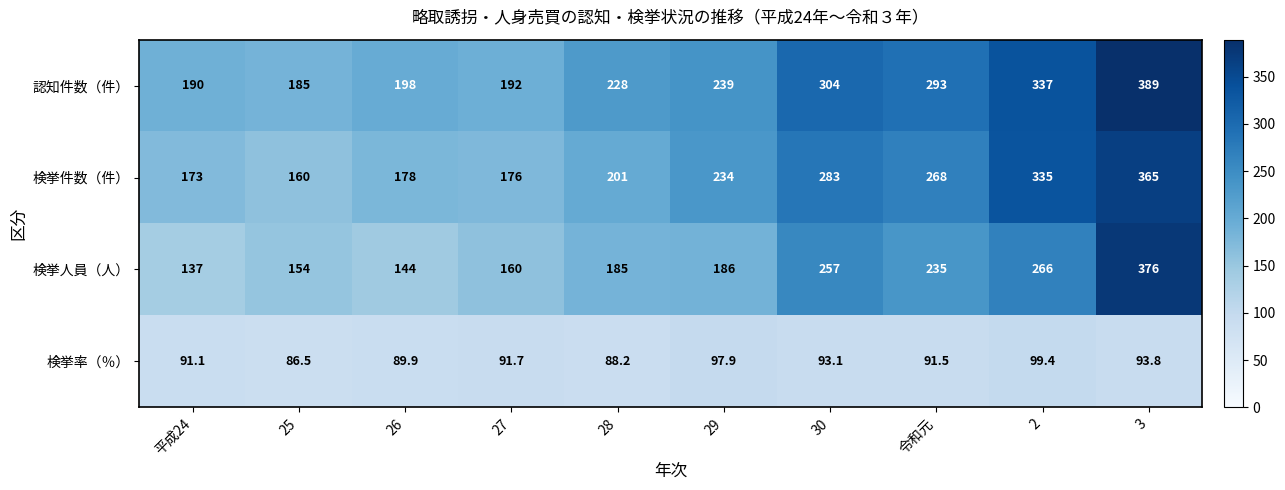

Which series has the largest range (max minus min)?

検挙人員（人）